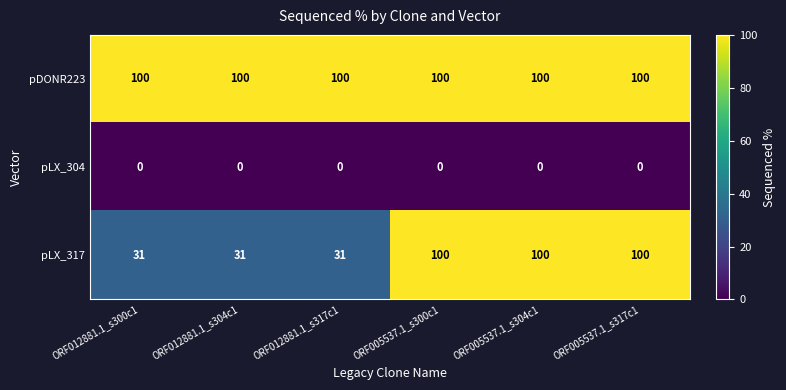

Which series changed the most between ORF012881.1_s300c1 and ORF005537.1_s317c1?

pLX_317